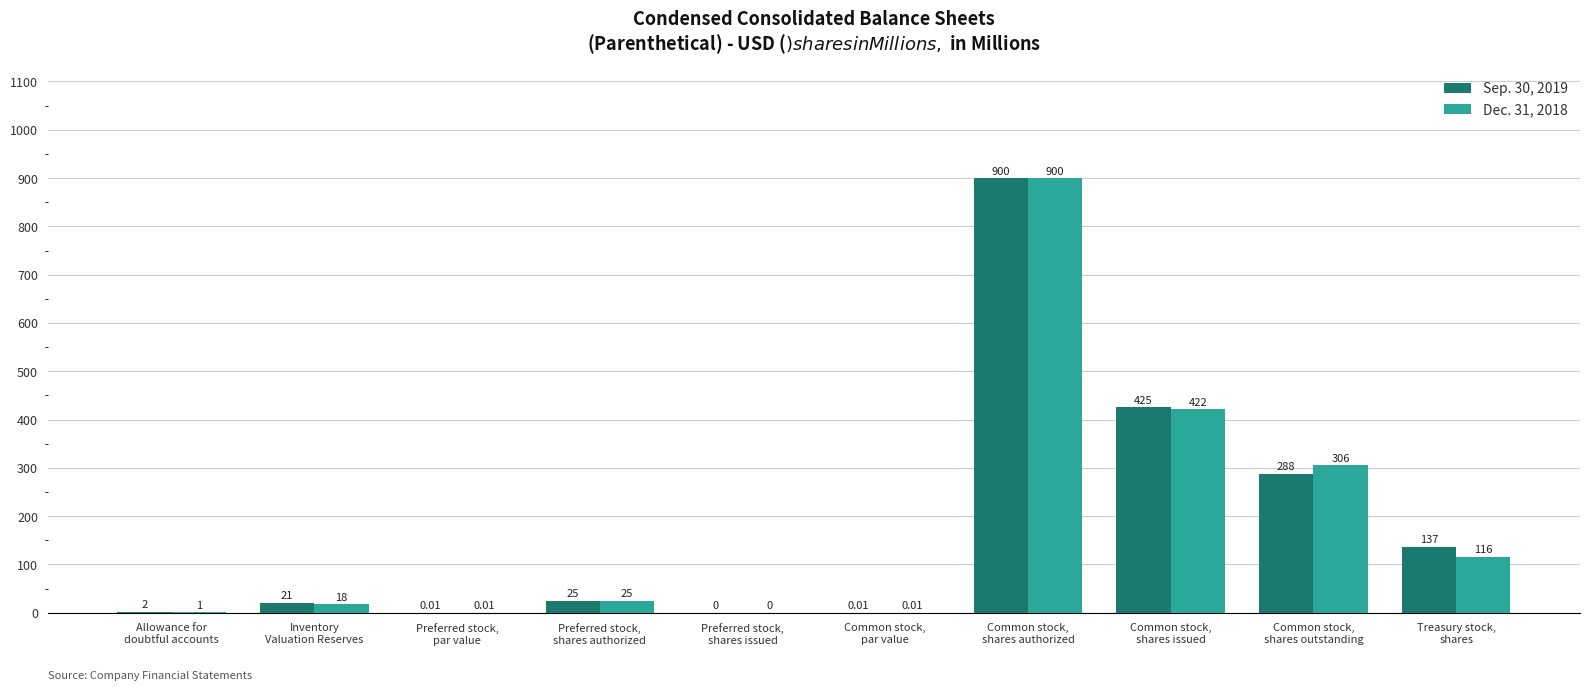

What is the difference between the Dec. 31, 2018 values at Preferred stock,
par value and Allowance for
doubtful accounts?

1.0